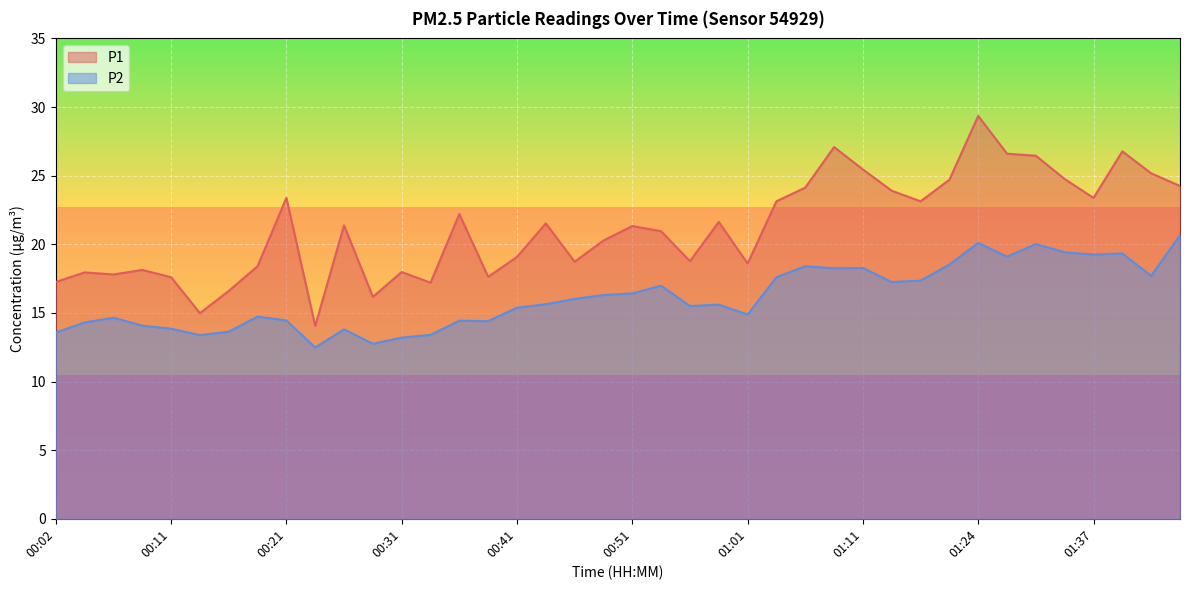

Where does the P2 series first go above 15?

00:41